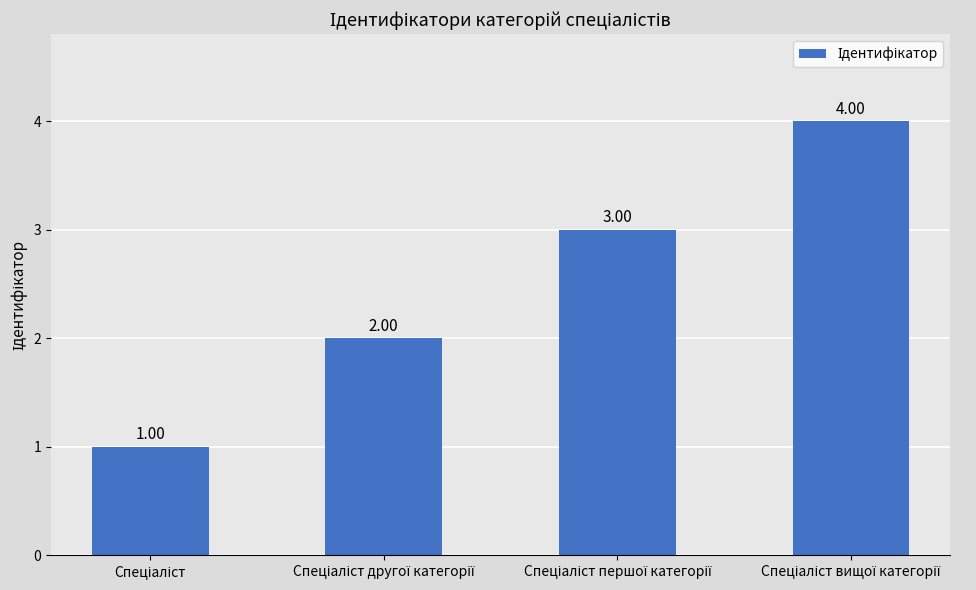

What is the difference between the maximum and minimum values?

3